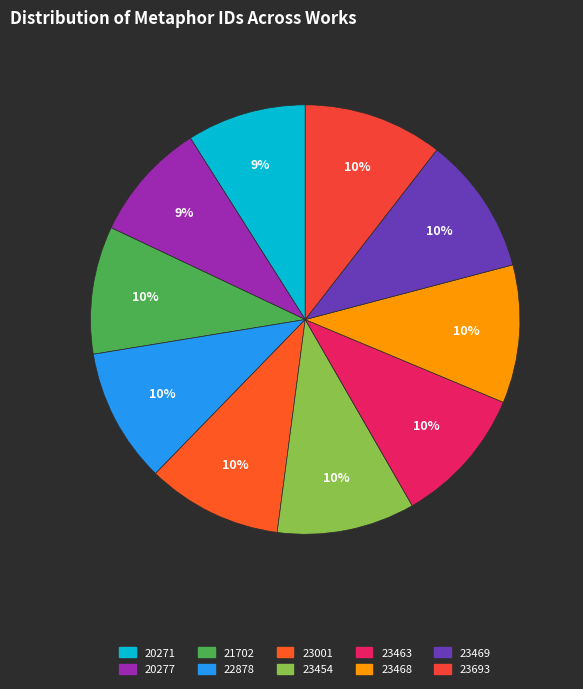

To the nearest percent, what percentage of the pie is 20271?

9%